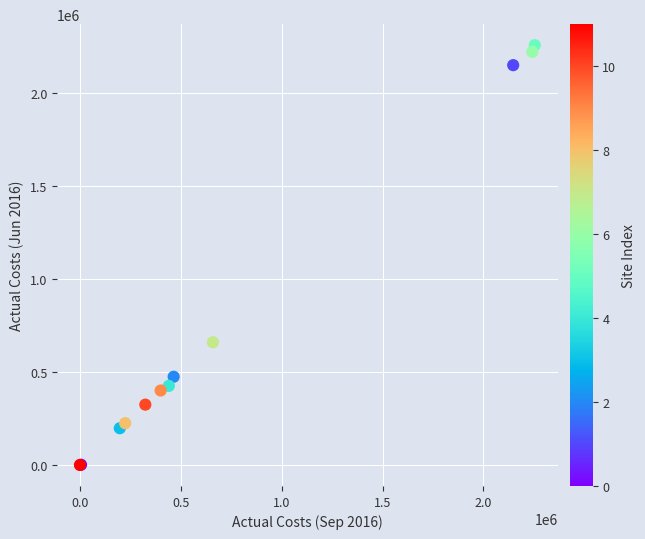

What Y value in the scatter plot is closest to 1127601?

659654.6